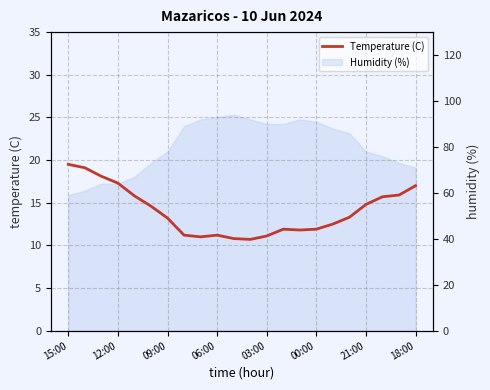

Is it true that the value at 15:00 is 13.0?

False